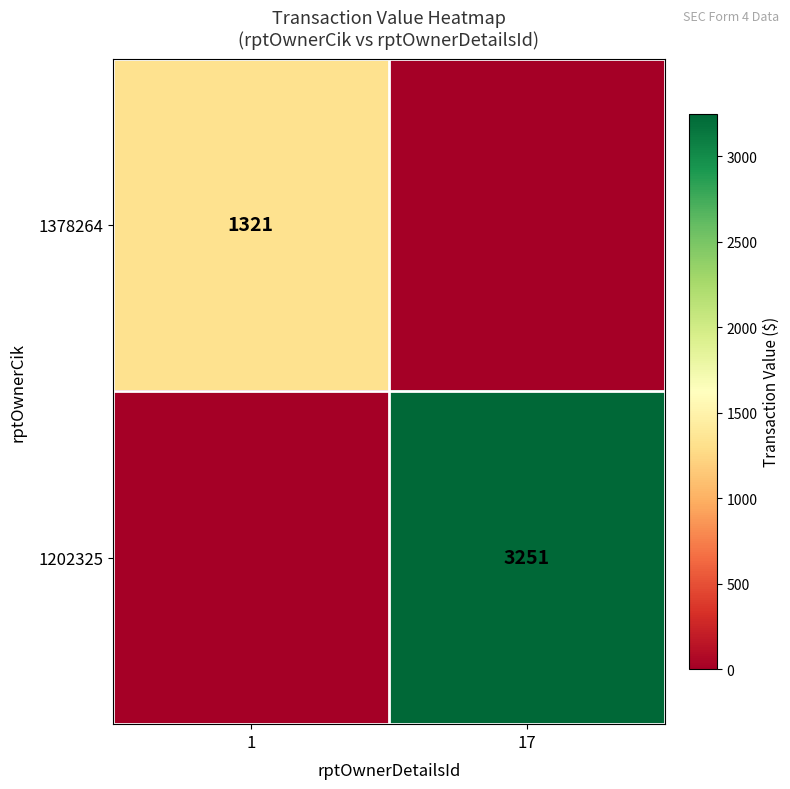

What is the difference between the highest and lowest values at 17?

3251